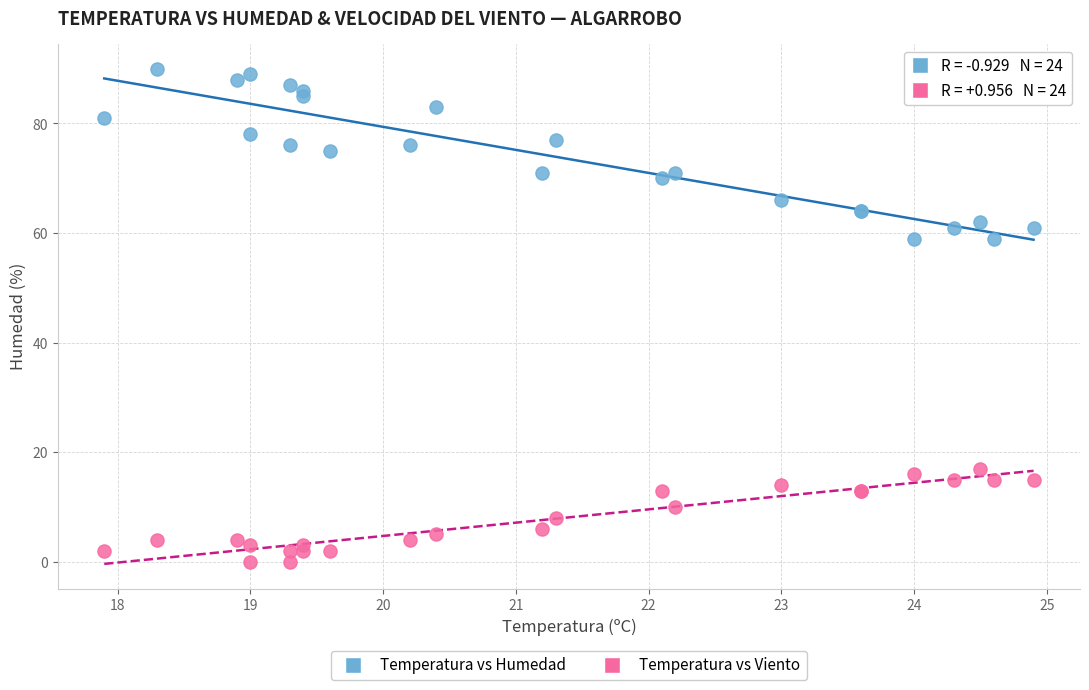

Which series contains the lowest Y value?

Temperatura vs Viento